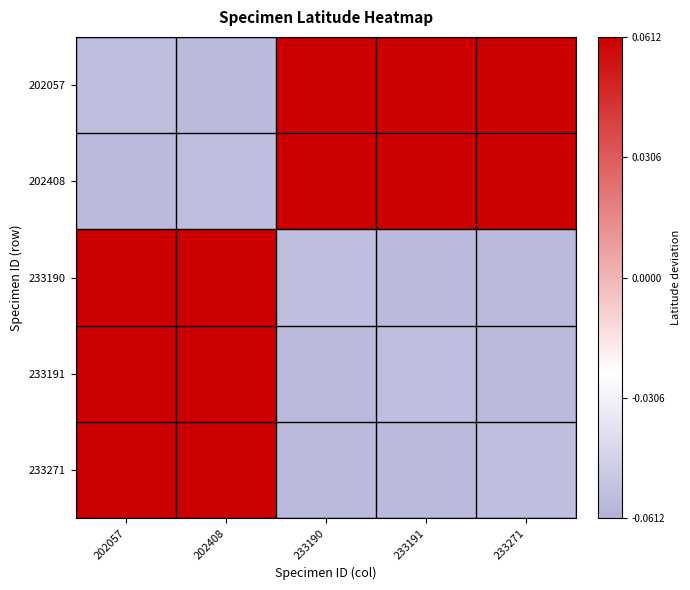

Rank the series at 233190 from highest to lowest value.

202057, 202408, 233190, 233191, 233271